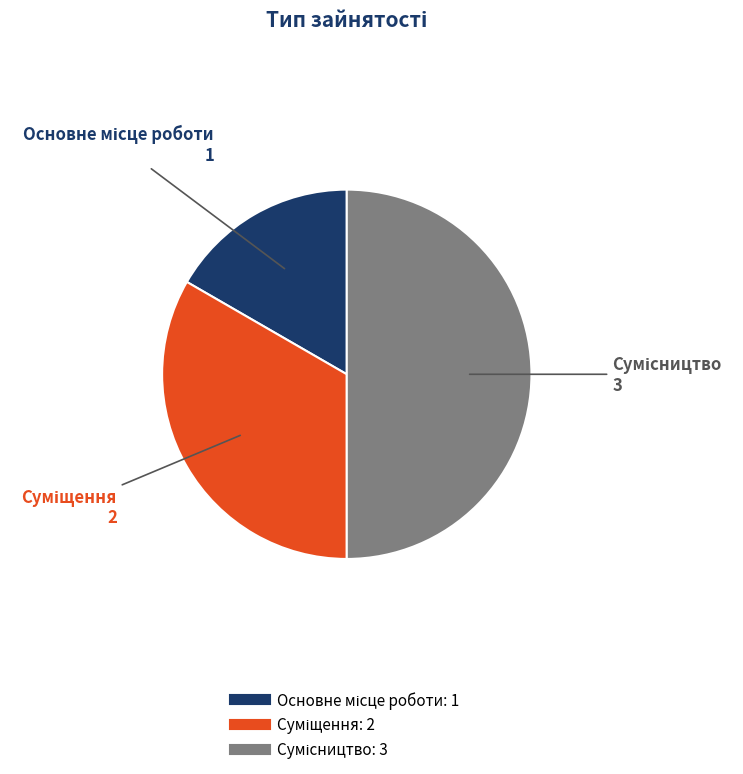

The Суміщення slice represents 33% of the pie. True or false?

True